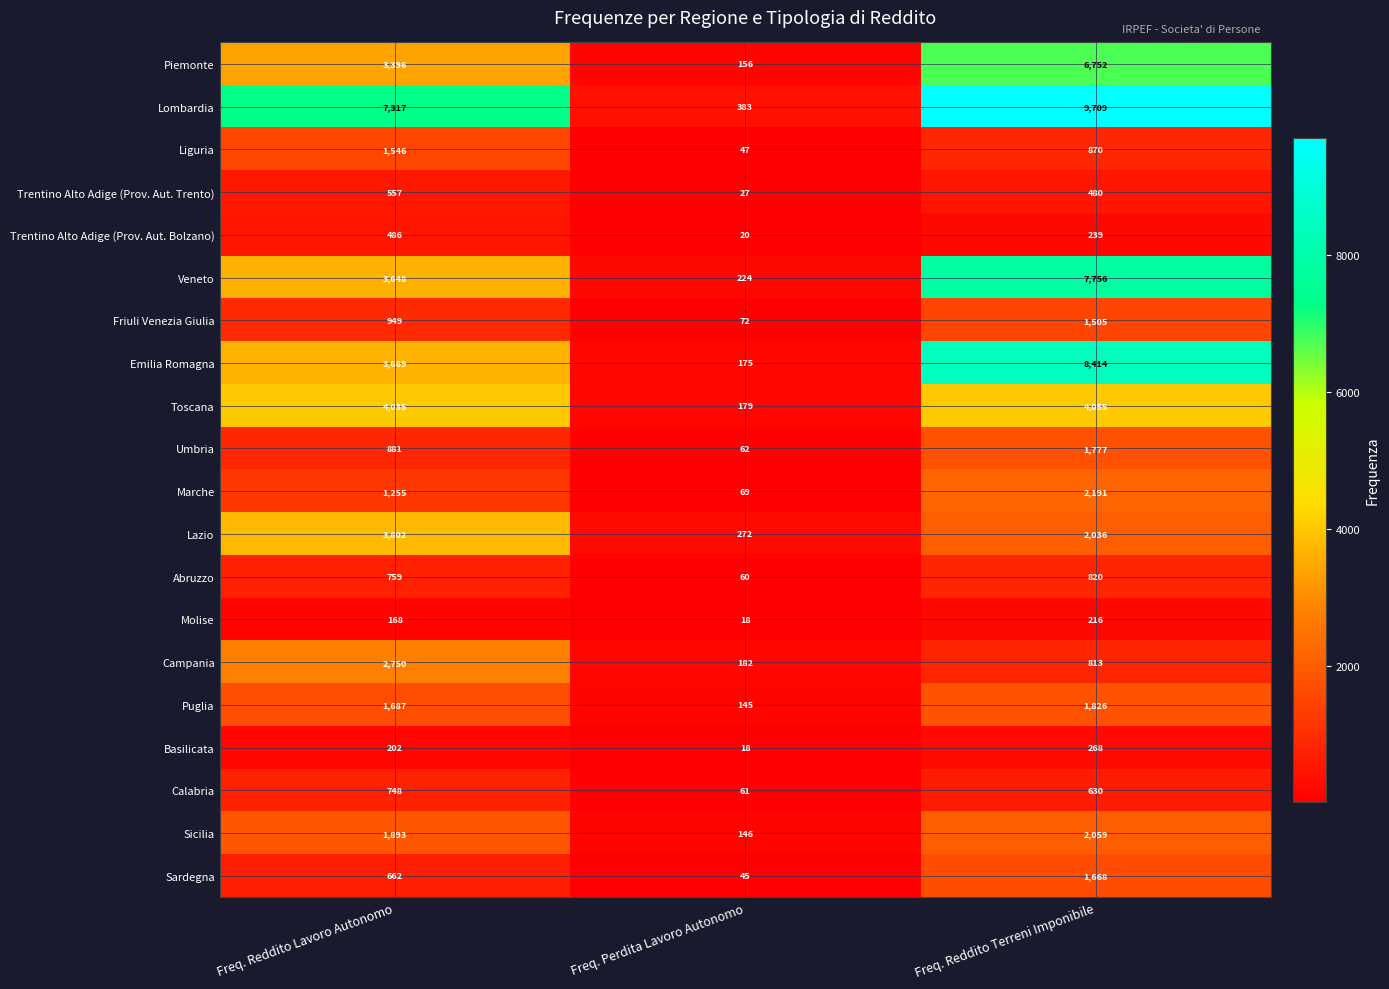

Rank the series at Freq. Reddito Terreni Imponibile from highest to lowest value.

Lombardia, Emilia Romagna, Veneto, Piemonte, Toscana, Marche, Sicilia, Lazio, Puglia, Umbria, Sardegna, Friuli Venezia Giulia, Liguria, Abruzzo, Campania, Calabria, Trentino Alto Adige (Prov. Aut. Trento), Basilicata, Trentino Alto Adige (Prov. Aut. Bolzano), Molise